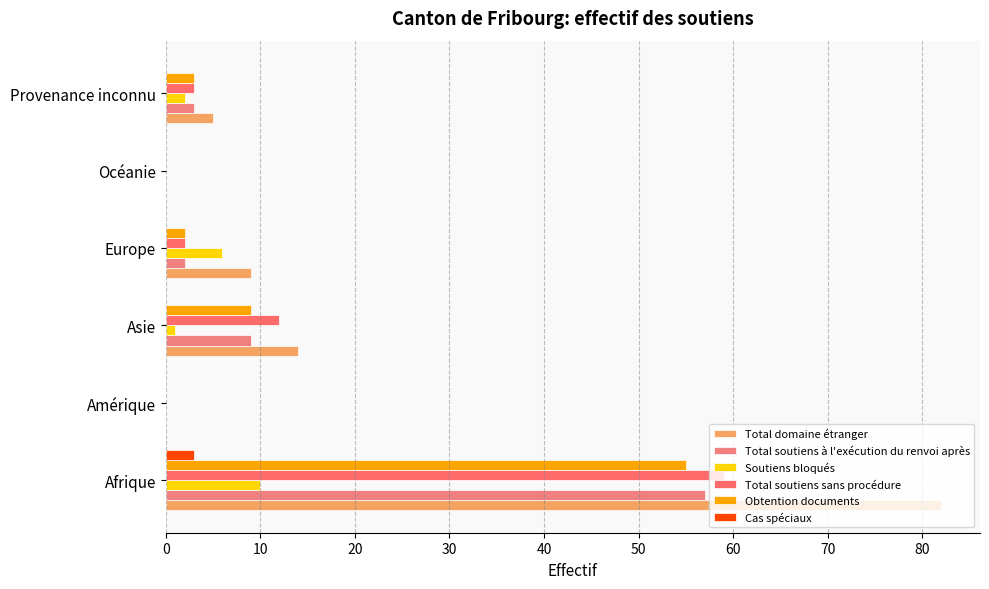

How many distinct data groups are displayed?

6